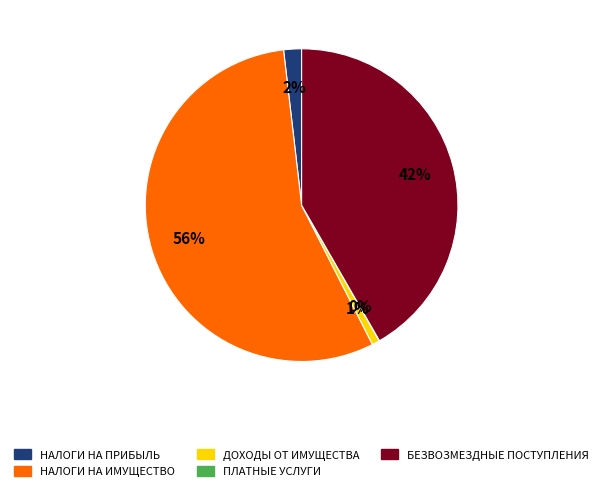

To the nearest percent, what is the average slice percentage?

20%